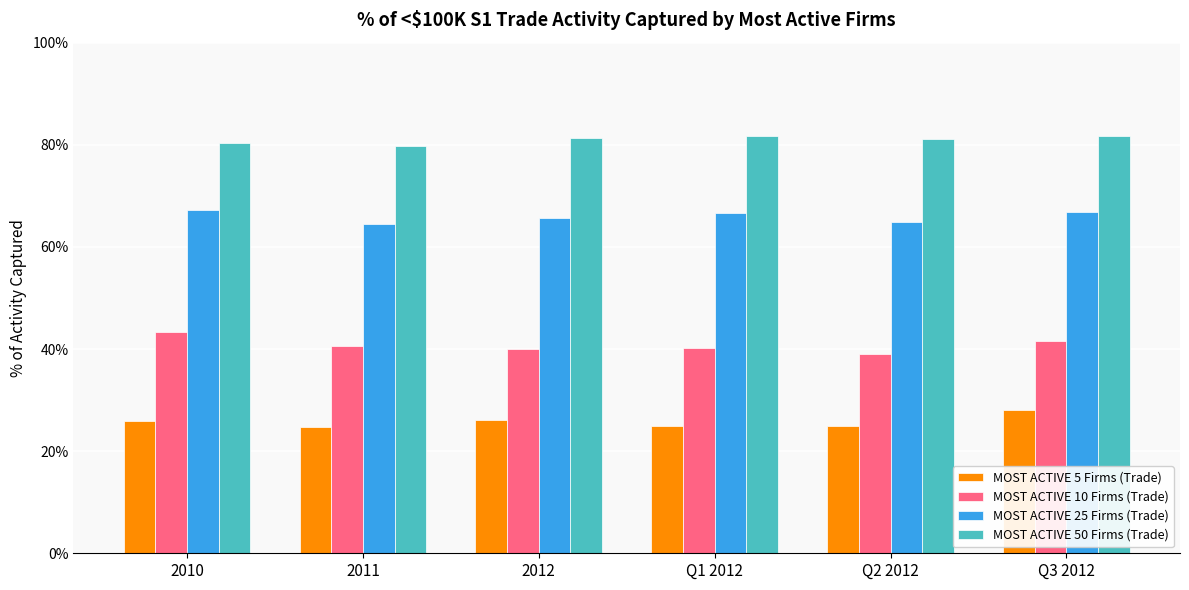

At Q2 2012, list the series in order from largest to smallest.

MOST ACTIVE 50 Firms (Trade), MOST ACTIVE 25 Firms (Trade), MOST ACTIVE 10 Firms (Trade), MOST ACTIVE 5 Firms (Trade)